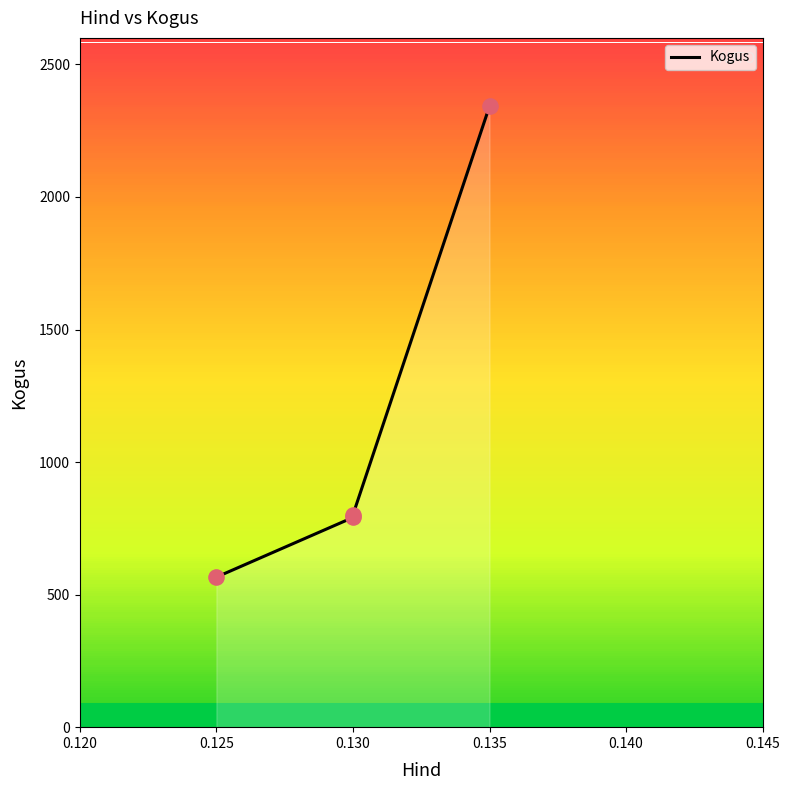

Which has a higher value, 0.135 or 0.130?

0.135